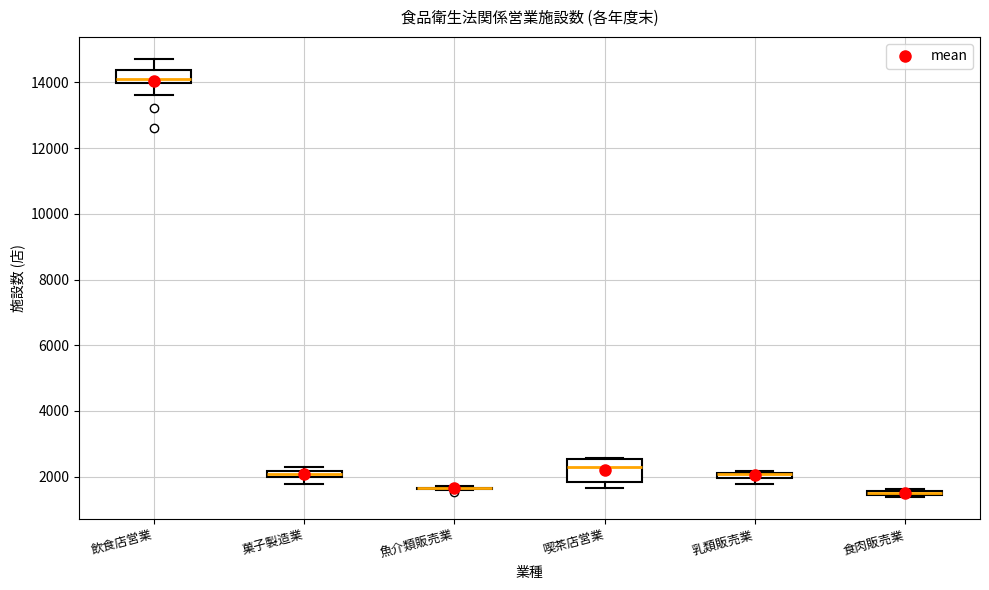

Where does the upper whisker of the box for 飲食店営業 end on the y-axis? The values are not printed on the chart, so give them approximately, as read against the axis.

14800